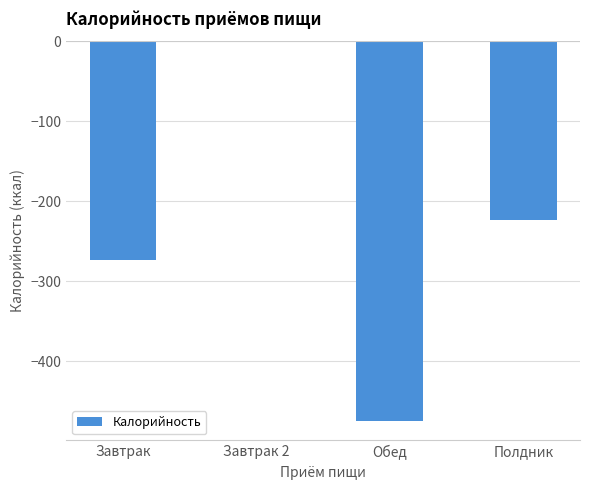

How many series are shown in this chart?

1